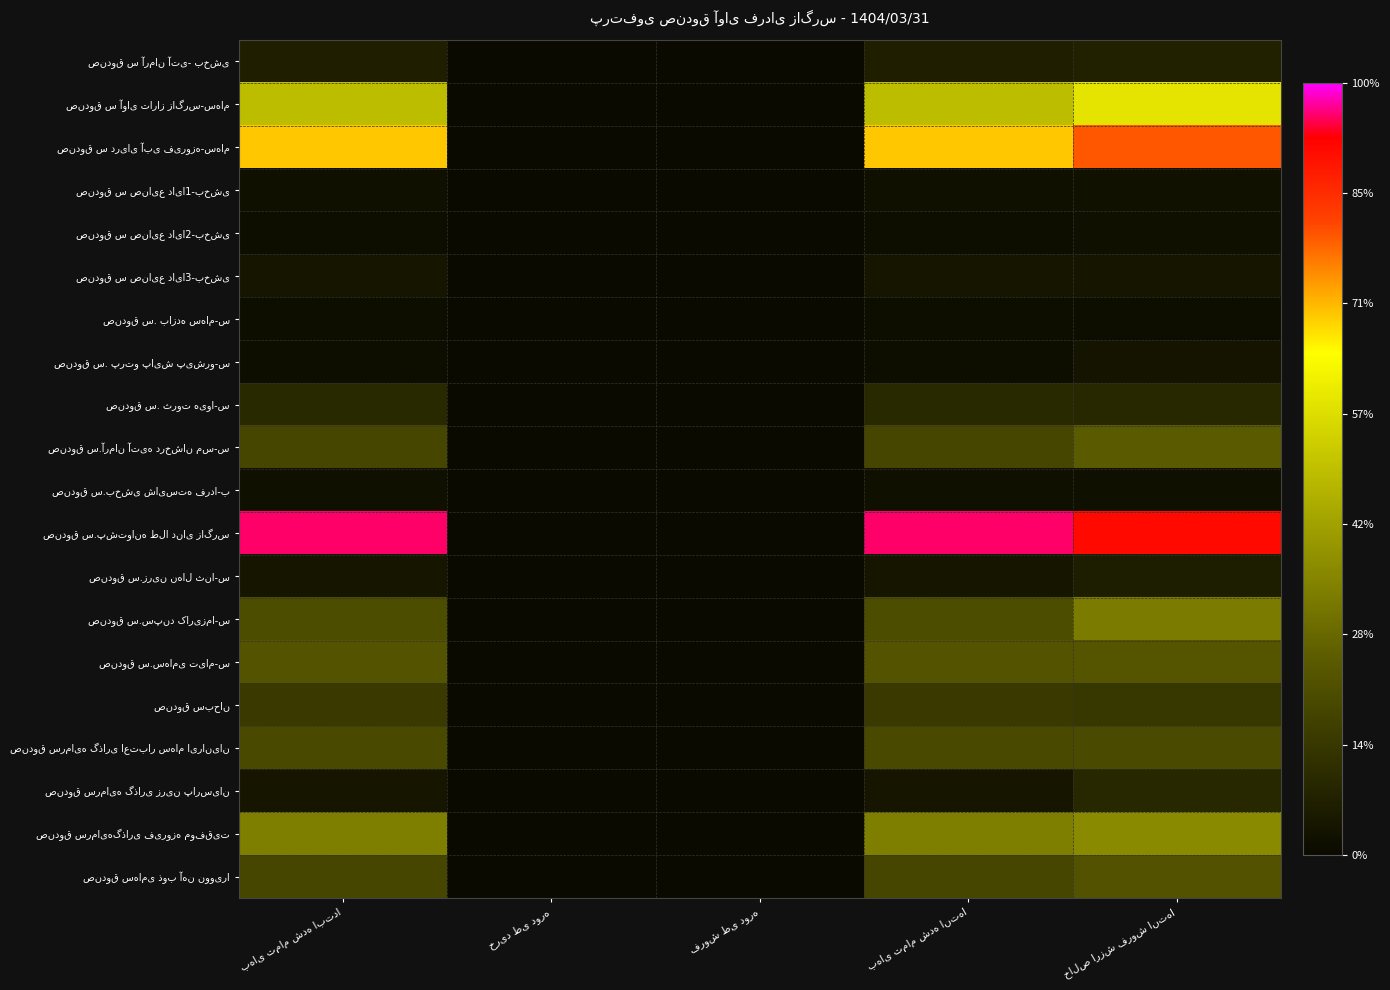

True or false: صندوق س.زرین نهال ثنا-س has a value of 0.0 at خرید طی دوره.

True